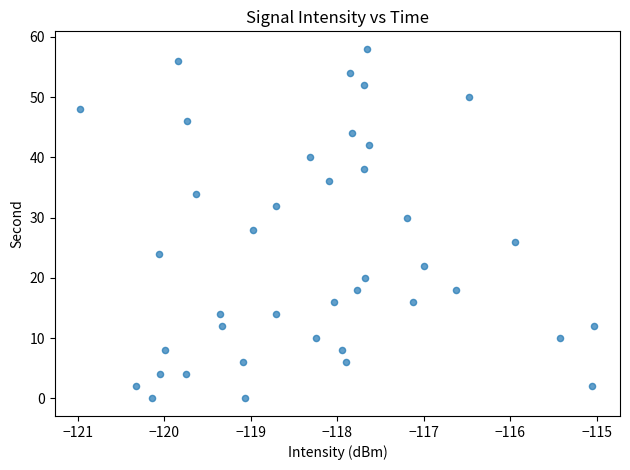

What is the range of Y values (max minus min)?

58